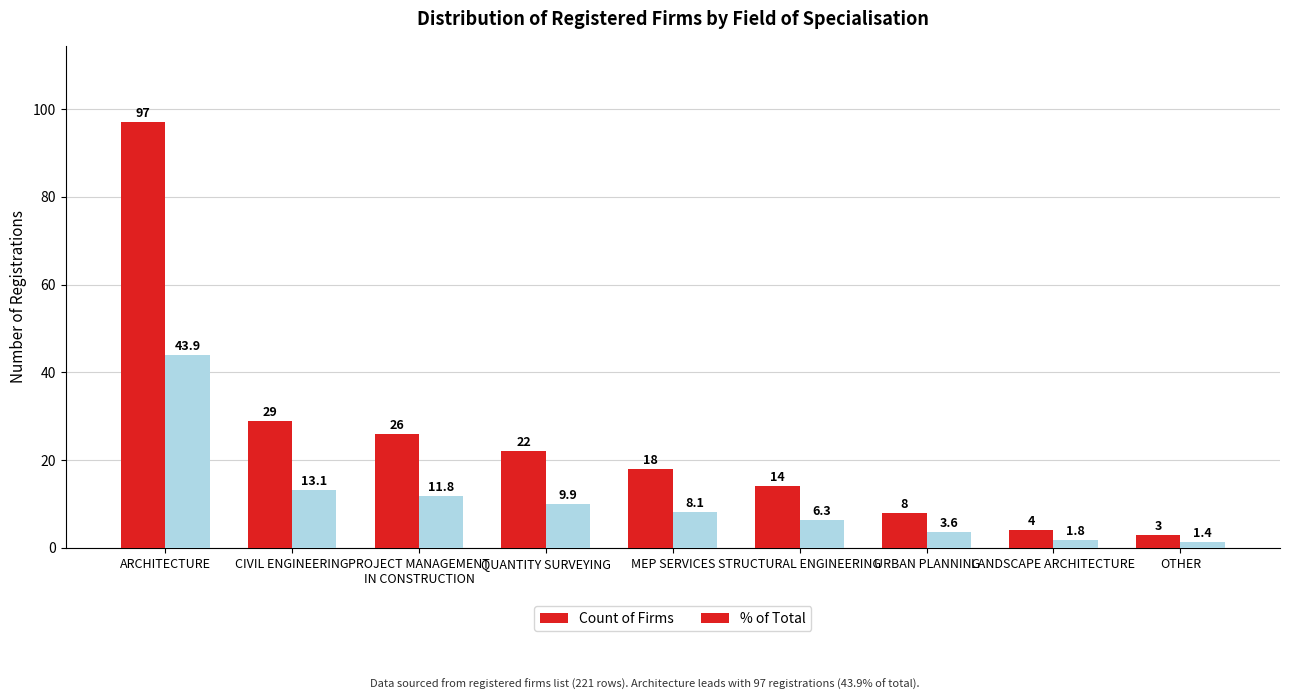

At which category does the chart reach its peak across all series?

ARCHITECTURE